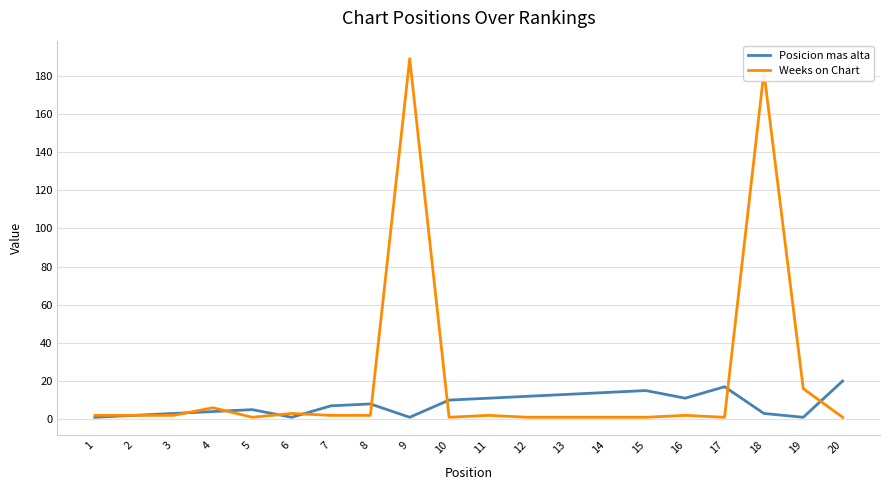

What is the maximum value shown in the chart?

189